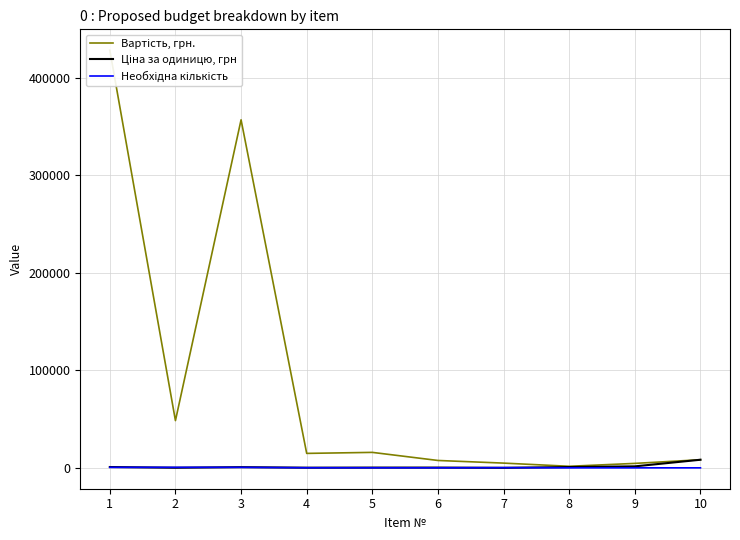

At which label is Вартість, грн. closest to 215000?

3